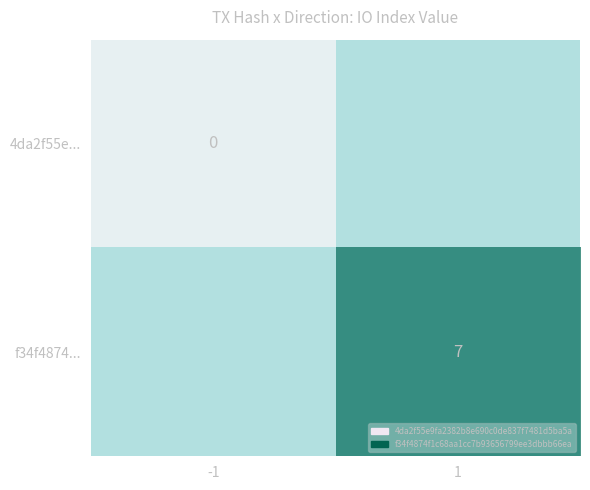

At how many categories does at least one series exceed 4?

1